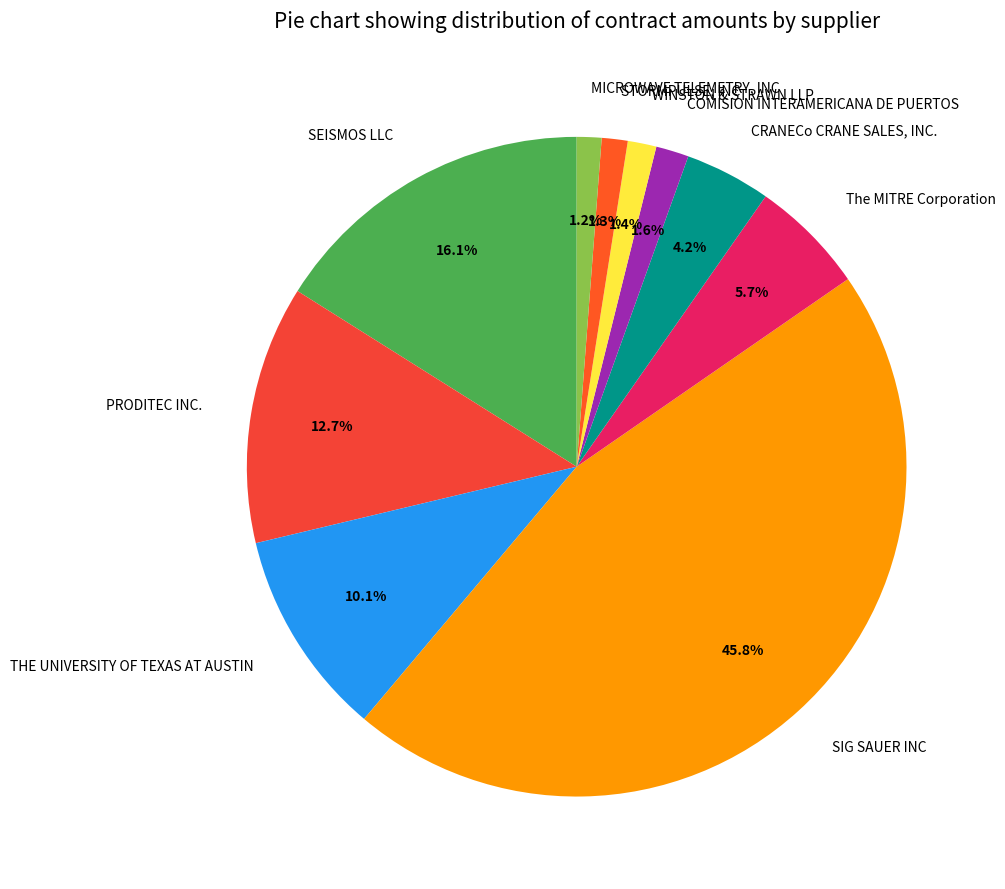

Count the number of slices in the pie.

10